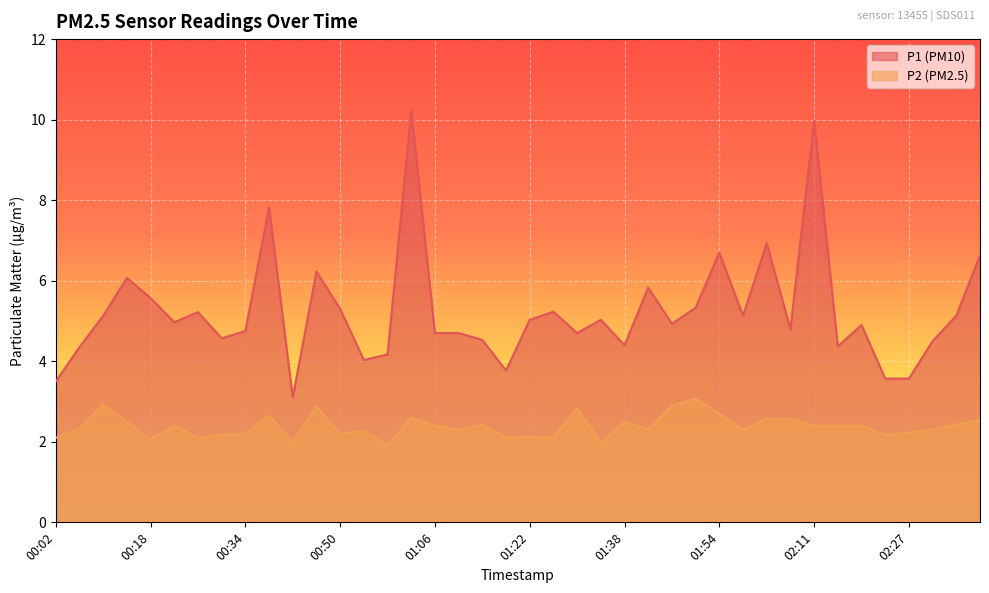

At which category is the sum across all series the highest?

01:02